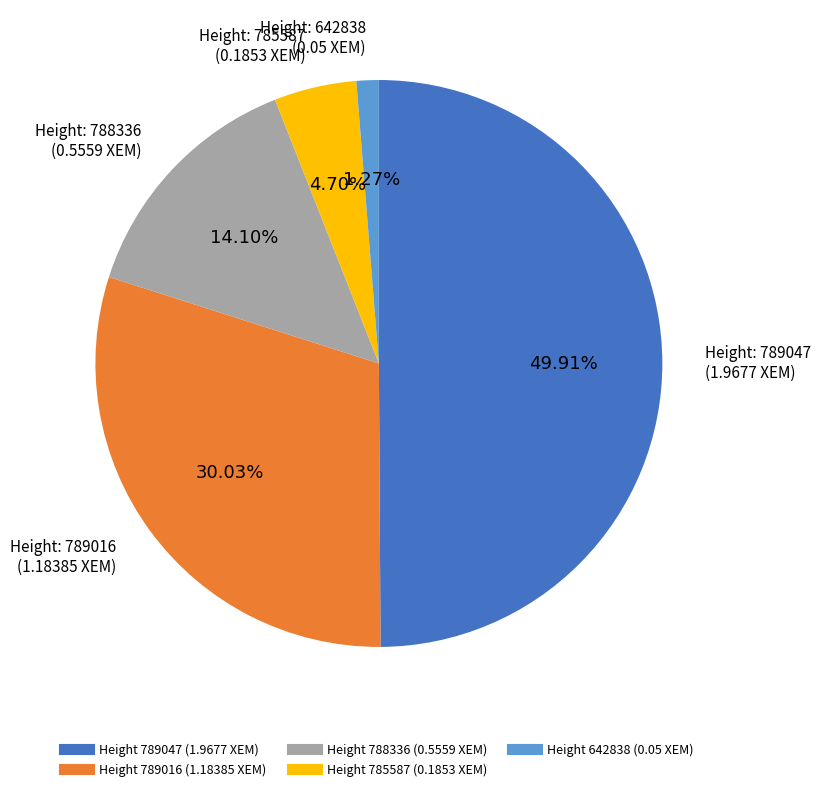

Rank the categories by value from highest to lowest.

789047, 789016, 788336, 785587, 642838